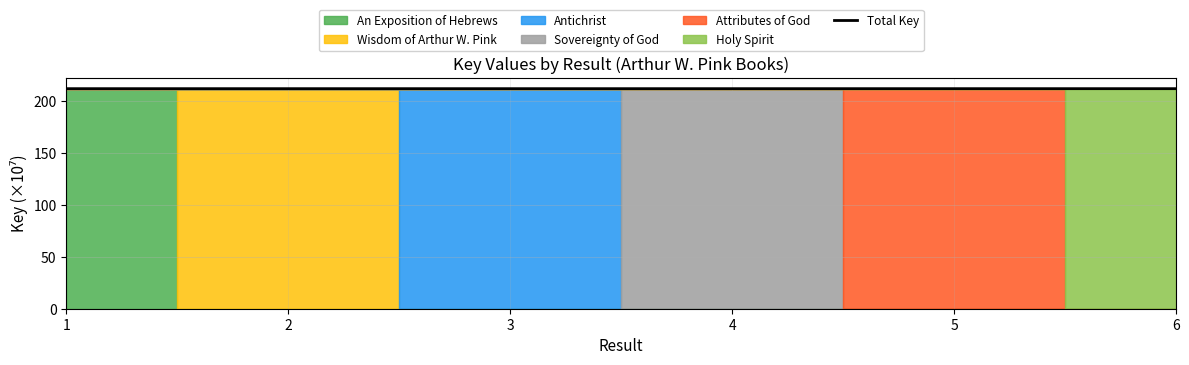

How many values are between 211 and 212?

6